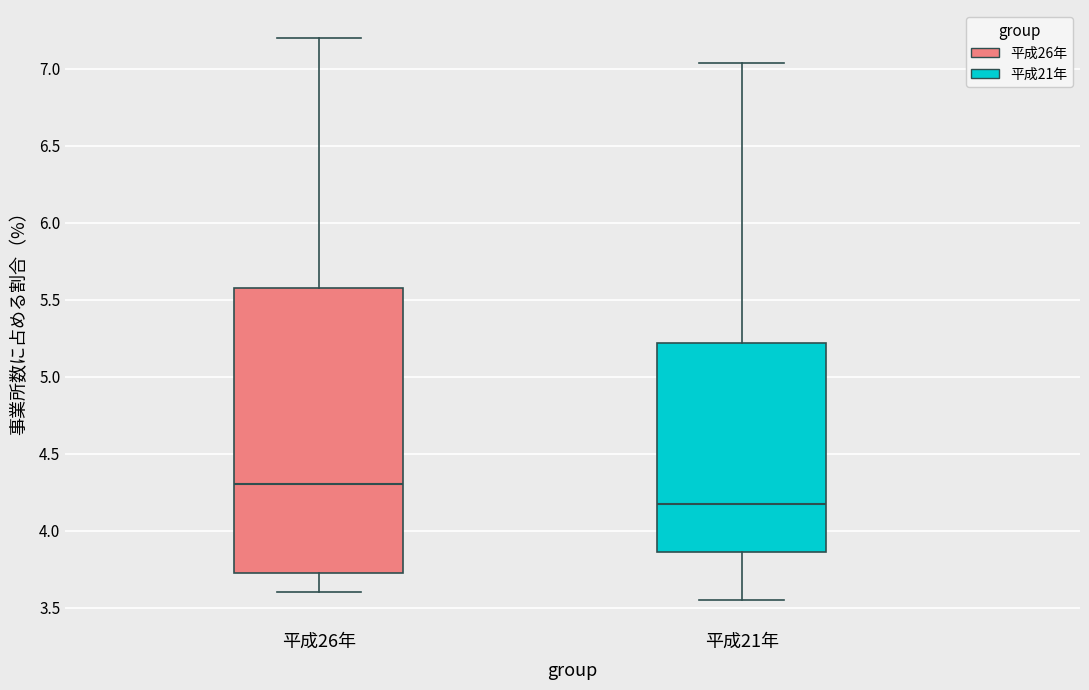

Reading left to right, read every box against the y-axis: the position of its median line, the range the box covers, and the ends of its whiskers. The values are not printed on the chart, so give them approximately, as read against the axis.

平成26年: median 4.30, box 3.75 to 5.60, whiskers 3.60 to 7.20
平成21年: median 4.20, box 3.85 to 5.20, whiskers 3.55 to 7.05